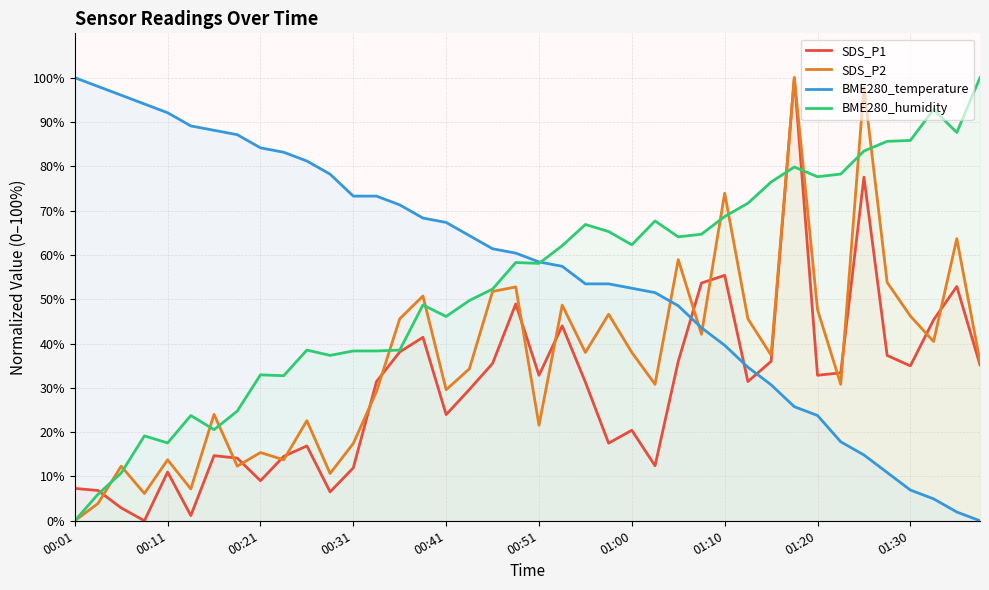

Reading left to right, transcribe all the data shown in this chart.

SDS_P1: 7.3	6.8	2.9	0.0	11.0	1.2	14.7	14.1	9.0	14.5	16.9	6.5	11.9	31.4	38.1	41.4	24.0	29.6	35.5	48.9	32.8	44.0	31.3	17.5	20.4	12.4	36.0	53.7	55.4	31.4	36.0	100.0	32.8	33.4	77.5	37.3	35.0	45.3	52.9	35.2
SDS_P2: 0.0	3.9	12.3	6.2	13.8	7.2	24.0	12.3	15.4	13.8	22.6	10.7	17.5	29.2	45.6	50.7	29.6	34.3	51.7	52.8	21.6	48.7	38.0	46.6	38.0	30.8	58.9	42.1	73.9	45.6	37.4	100.0	47.6	30.8	97.9	53.8	46.2	40.5	63.7	35.9
BME280_temperature: 100.0	98.0	96.0	94.1	92.1	89.1	88.1	87.1	84.2	83.2	81.2	78.2	73.3	73.3	71.3	68.3	67.3	64.4	61.4	60.4	58.4	57.4	53.5	53.5	52.5	51.5	48.5	43.6	39.6	34.7	30.7	25.7	23.8	17.8	14.9	10.9	6.9	5.0	2.0	0.0
BME280_humidity: 0.0	6.0	10.8	19.2	17.6	23.8	20.6	24.8	32.9	32.7	38.5	37.3	38.3	38.3	38.5	48.7	46.1	49.7	52.3	58.3	58.1	62.1	66.9	65.3	62.3	67.7	64.1	64.7	68.7	71.7	76.4	79.8	77.6	78.2	83.4	85.6	85.8	92.8	87.6	100.0